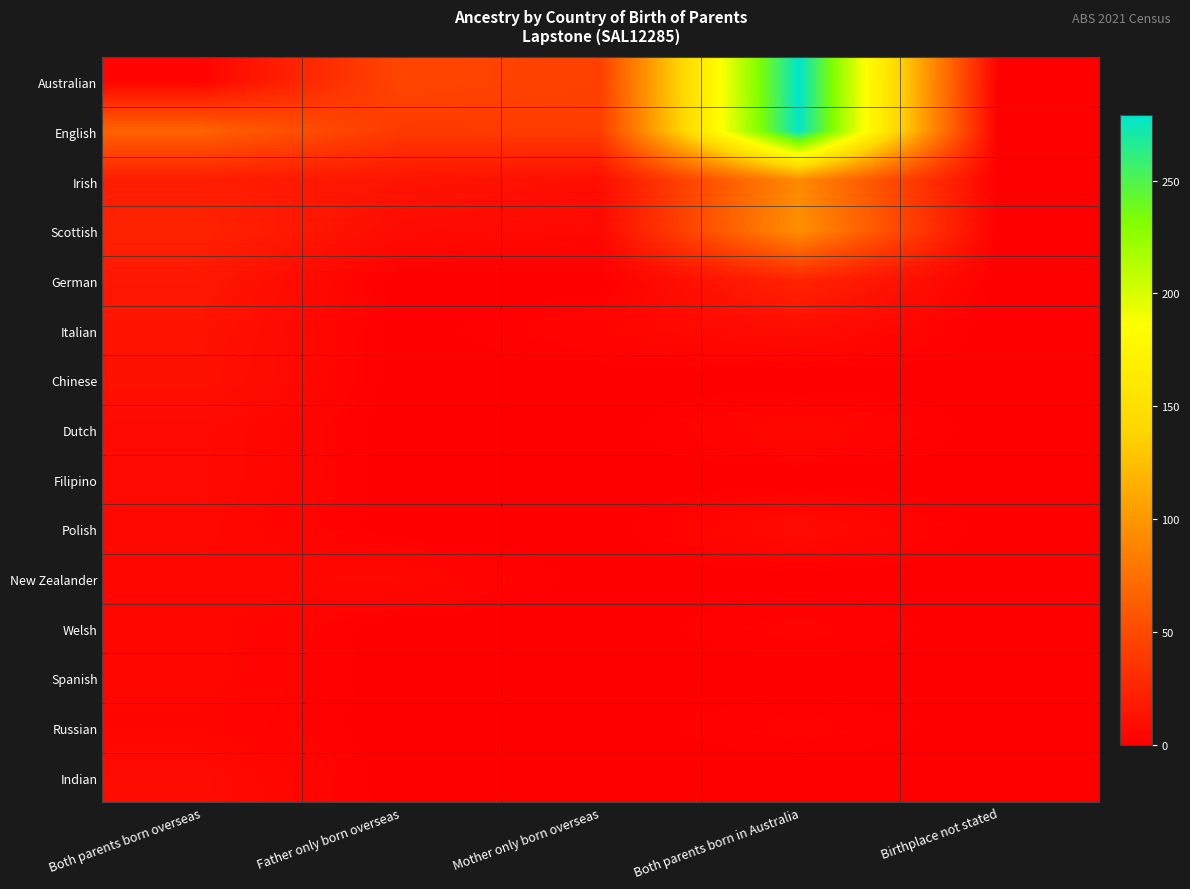

How many data points does each series have?

5